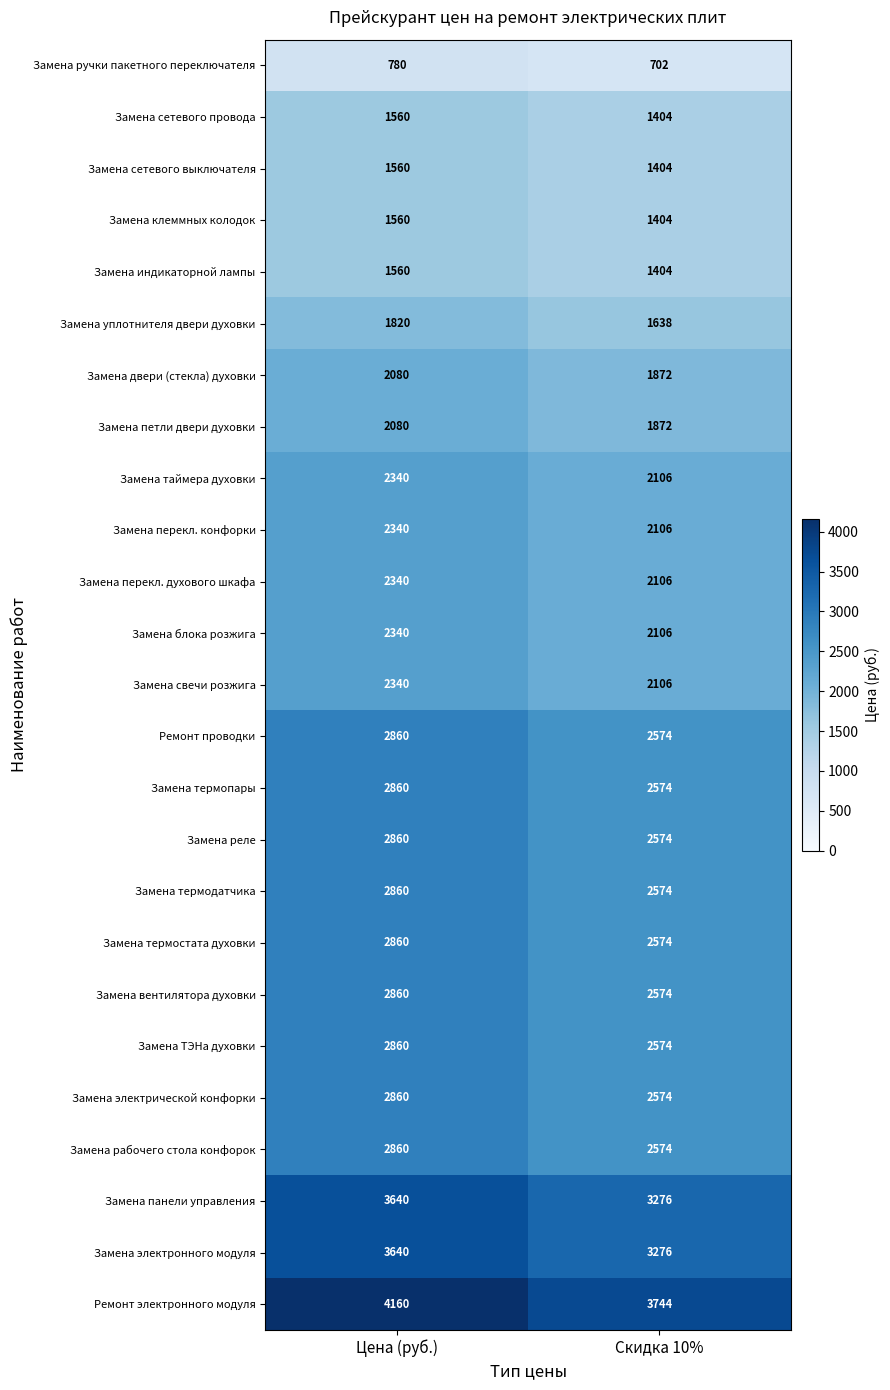

What is the lowest value of the Ремонт проводки series?

2574